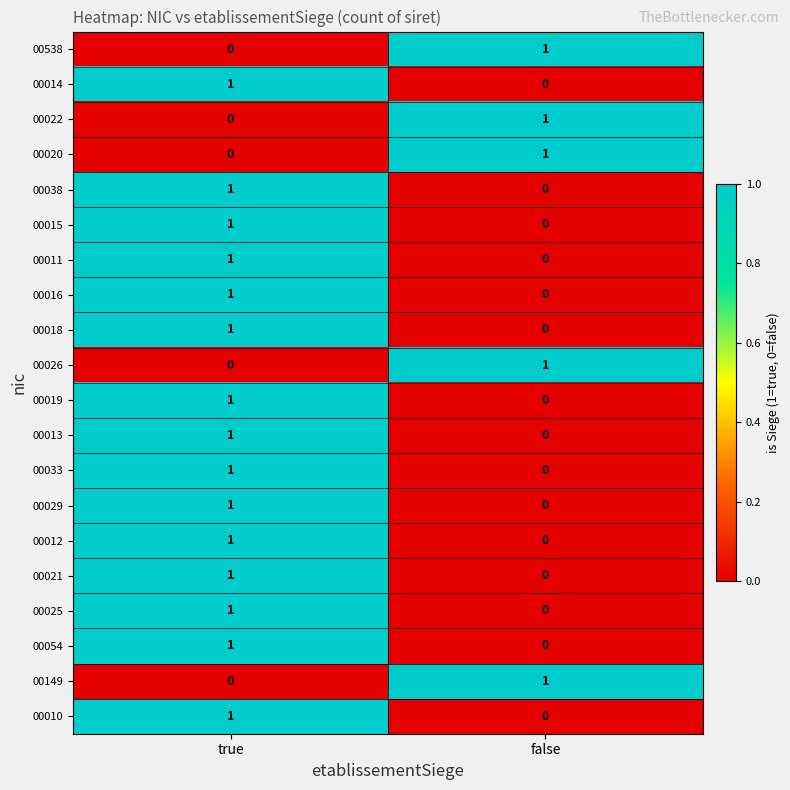

At which label is 00014 closest to 0?

false